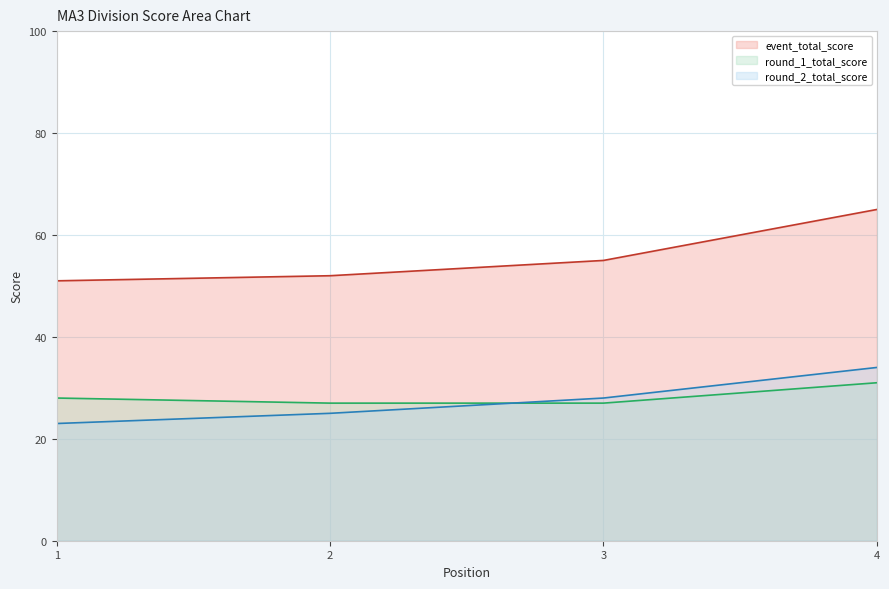

Reading left to right, list all the values displayed in this chart.

event_total_score: 1=51	2=52	3=55	4=65
round_1_total_score: 1=28	2=27	3=27	4=31
round_2_total_score: 1=23	2=25	3=28	4=34